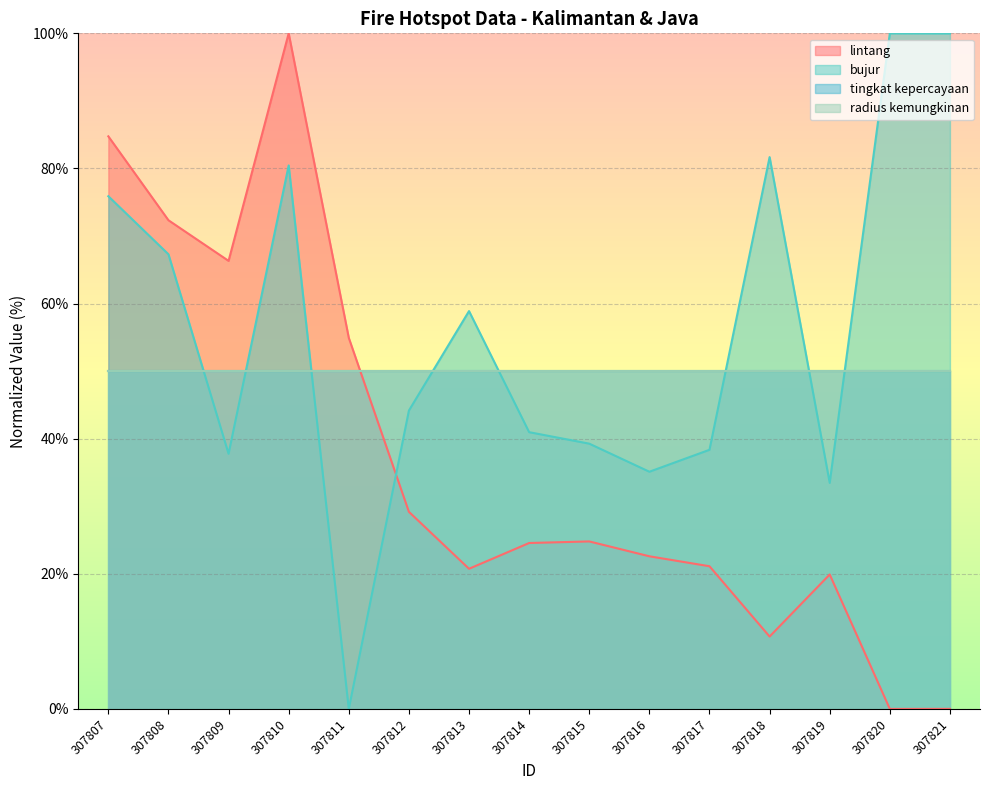

What is the value of the bujur point at the 3rd from the left?

37.8